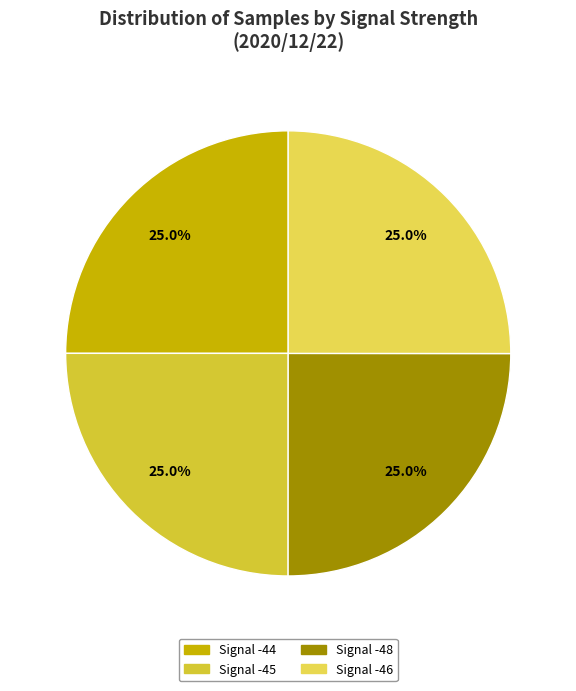

To the nearest percent, what is the average slice percentage?

25%